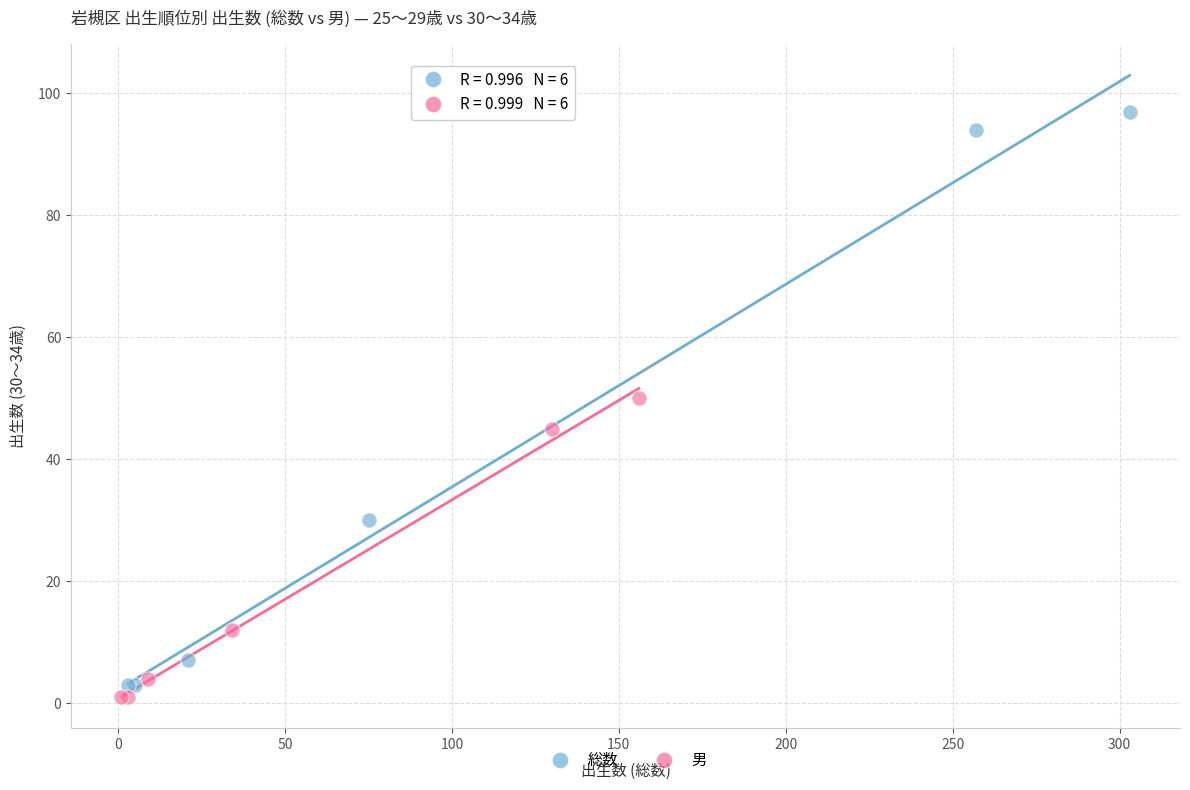

Which series has the widest spread of Y values?

総数